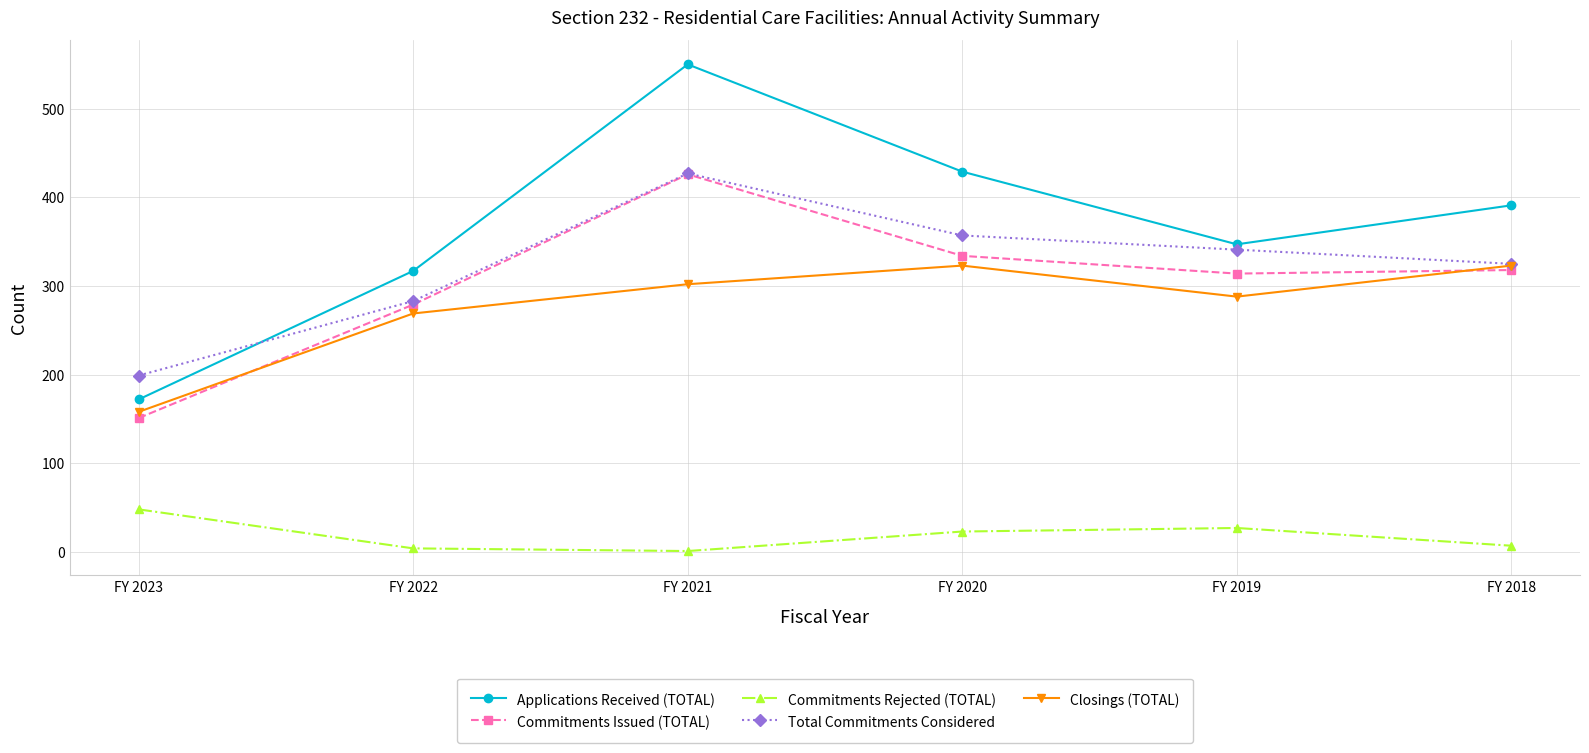

Which series has the largest total across all categories?

Applications Received (TOTAL)